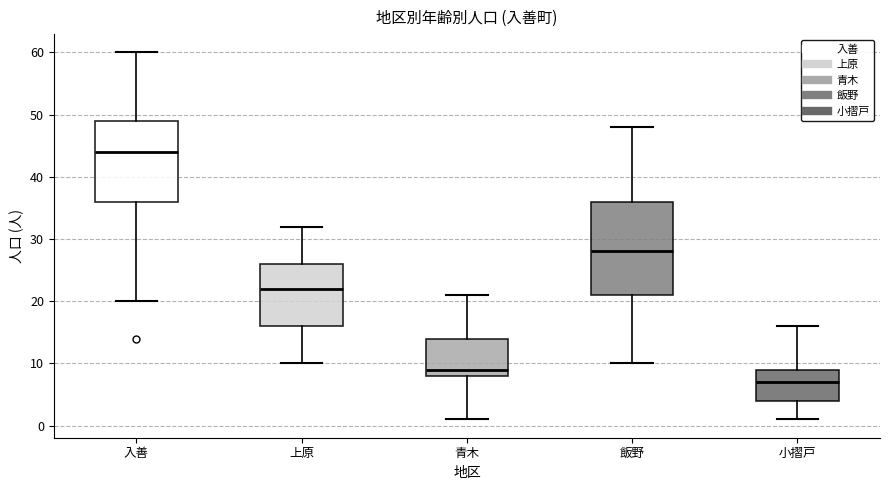

Which box is the tallest, from its lower edge to its upper edge?

飯野